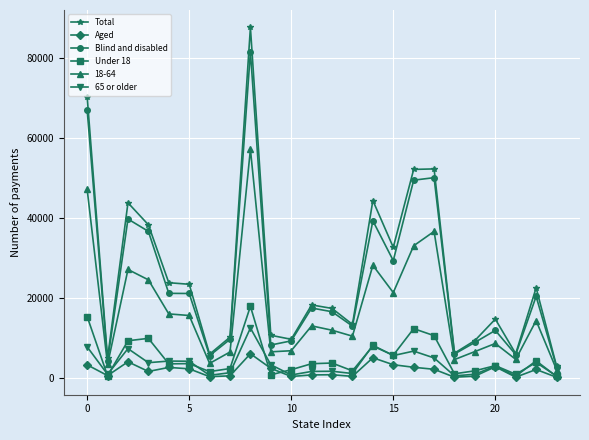

What is the greatest value displayed?

87734